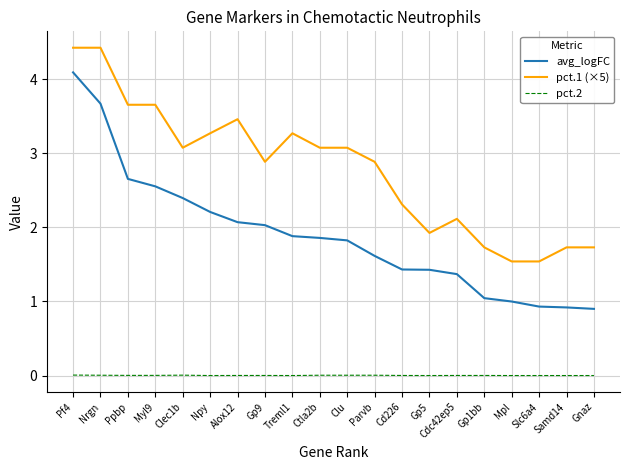

What is the greatest value displayed?

4.4